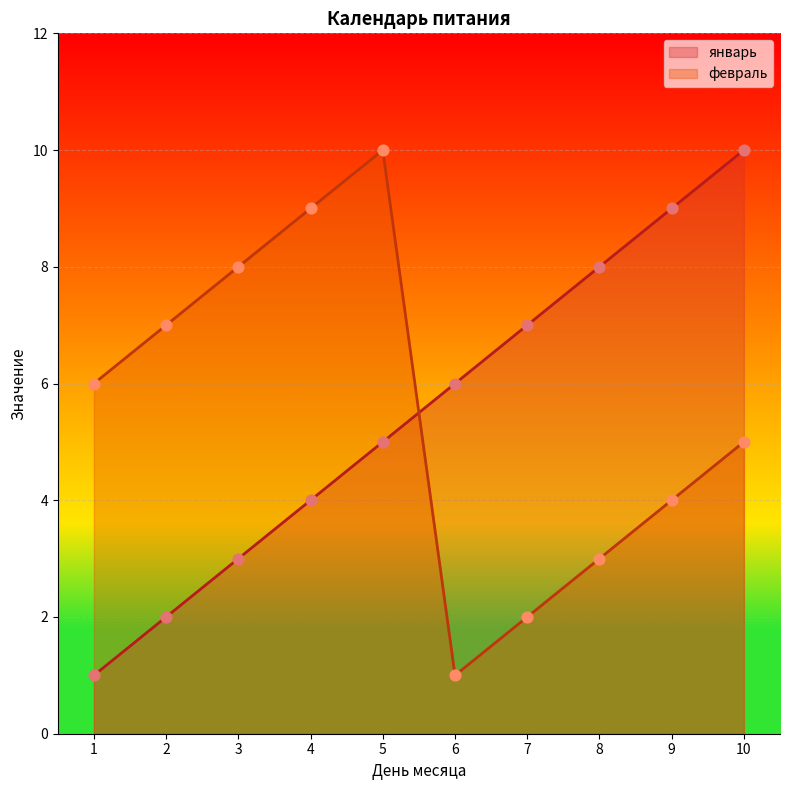

Which series has the largest Y range (max minus min)?

январь